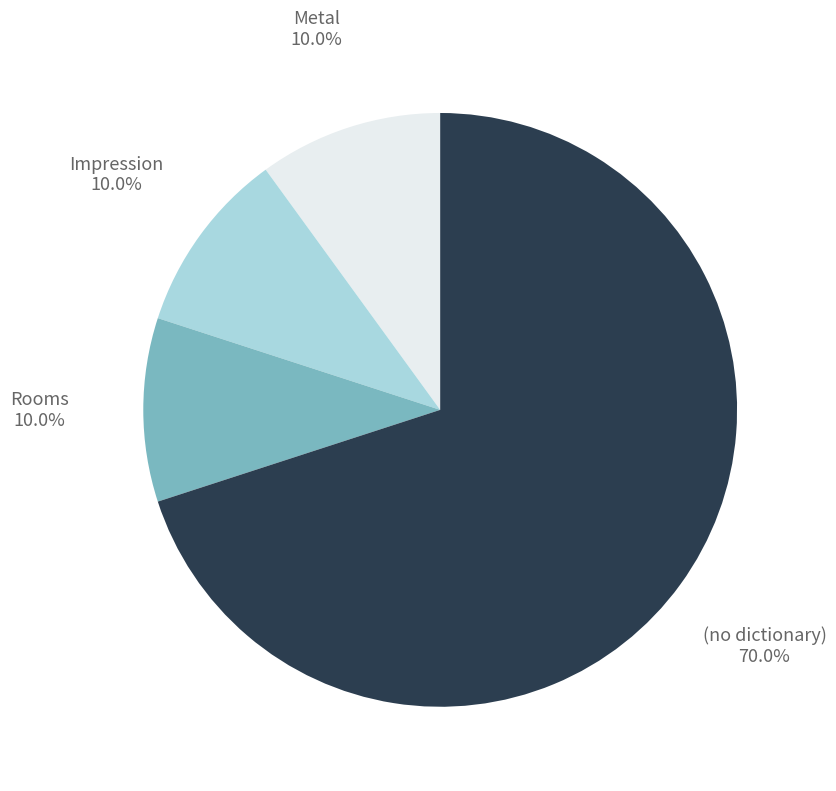

Is there any slice that represents more than half of the pie?

Yes